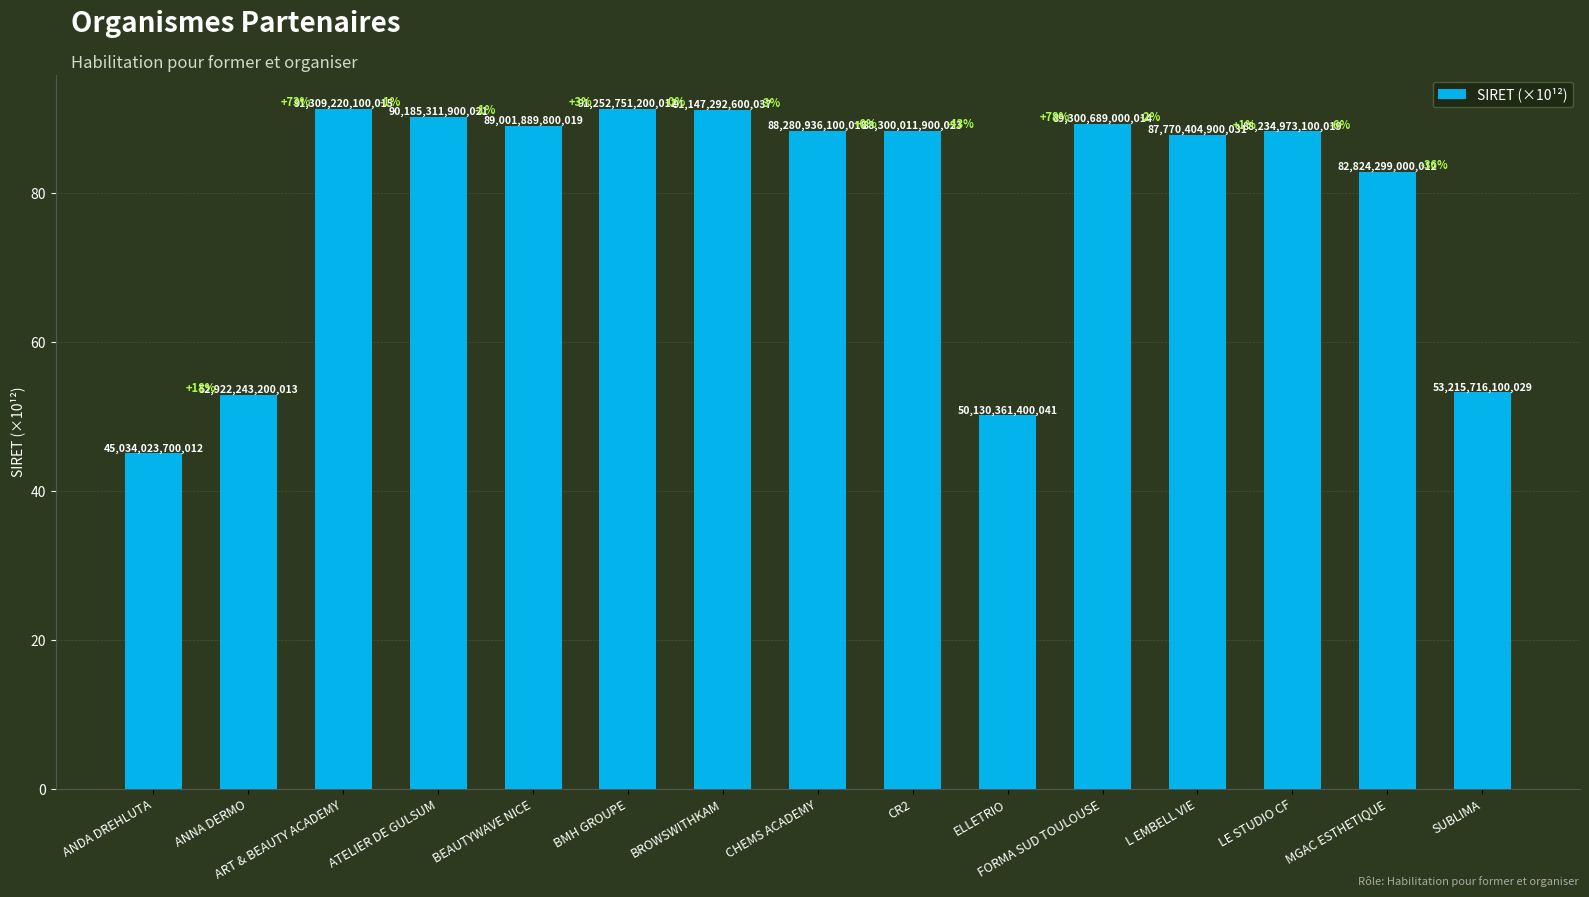

The value at L EMBELL VIE is 37.0. True or false?

False